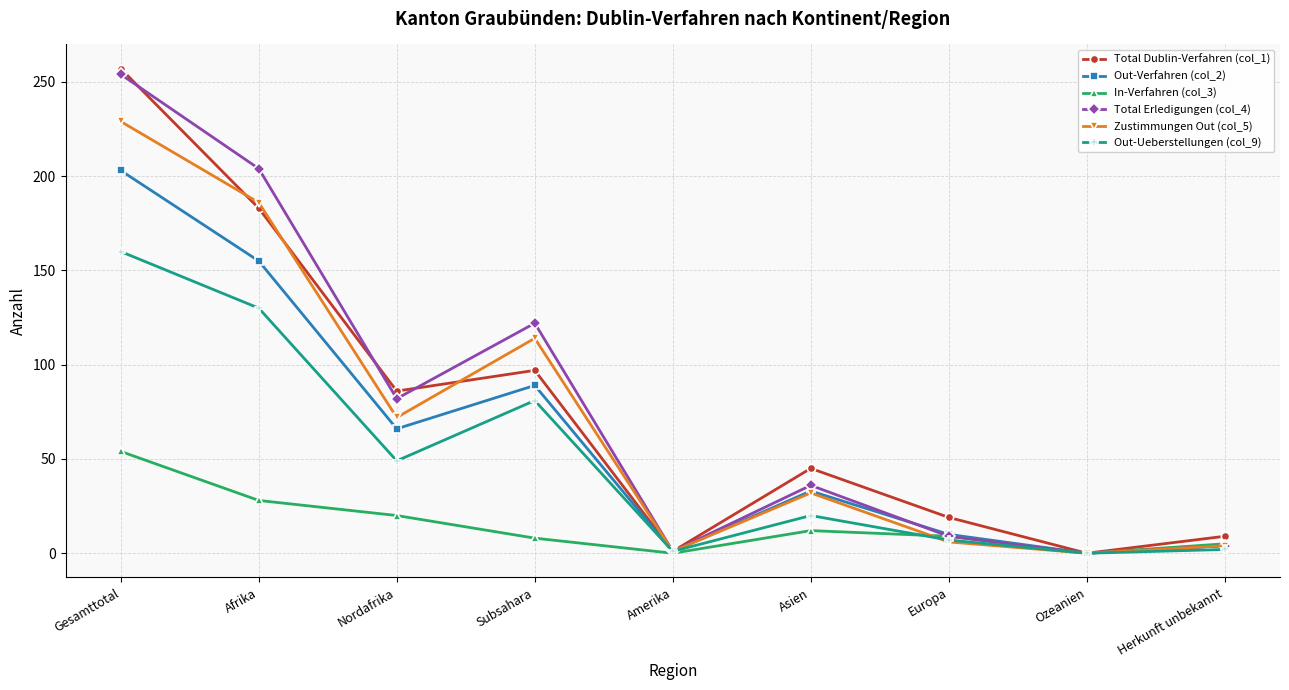

What are all the series names shown in the legend?

Total Dublin-Verfahren (col_1), Out-Verfahren (col_2), In-Verfahren (col_3), Total Erledigungen (col_4), Zustimmungen Out (col_5), Out-Ueberstellungen (col_9)